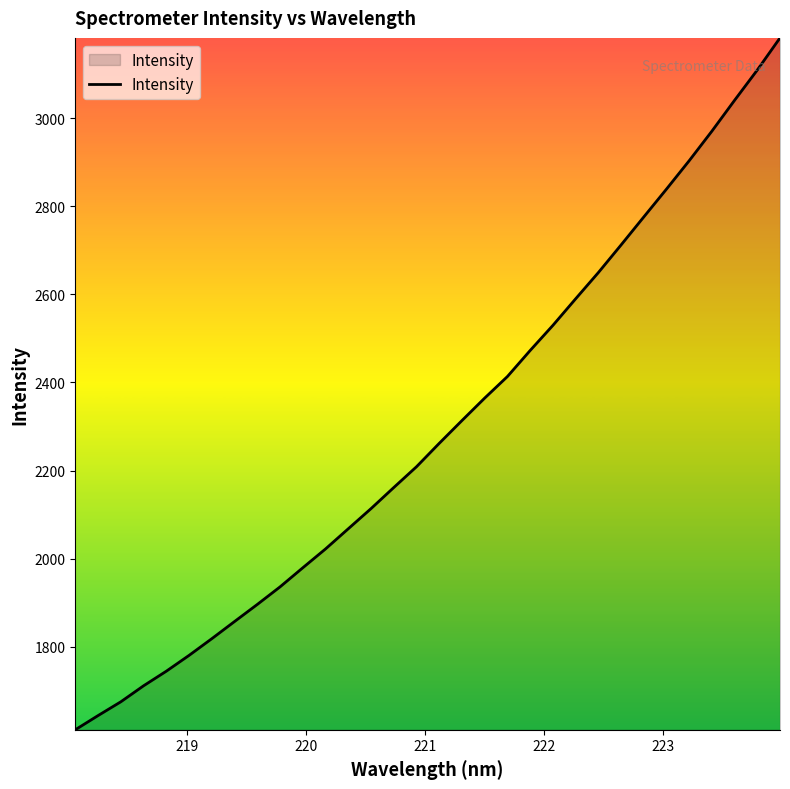

What is the smallest value displayed?

1611.6